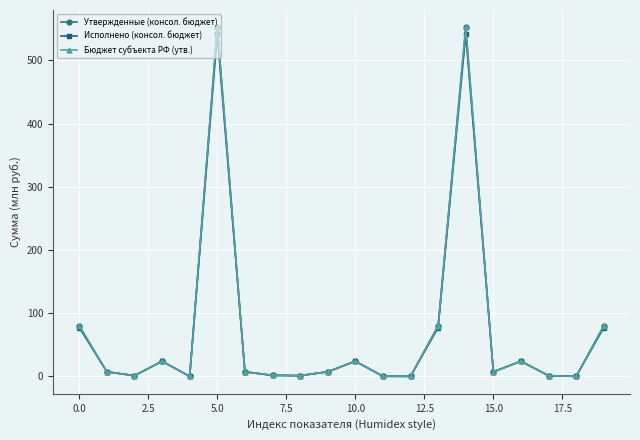

Reading left to right, transcribe all the data shown in this chart.

Утвержденные (консол. бюджет): 80.1	7.2	1.1	24.0	0.0	552.3	7.2	1.6	1.1	7.2	24.0	0.2	0.0	80.1	552.3	7.2	24.0	1.1	0.0	80.1
Исполнено (консол. бюджет): 77.3	7.2	1.1	23.8	0.0	541.8	7.2	1.6	1.1	7.2	23.8	0.2	0.0	77.3	541.8	7.2	23.8	1.1	0.0	77.3
Бюджет субъекта РФ (утв.): 80.1	7.2	1.1	24.0	0.0	552.3	7.2	1.6	1.1	7.2	24.0	0.2	0.0	80.1	552.3	7.2	24.0	1.1	0.0	80.1